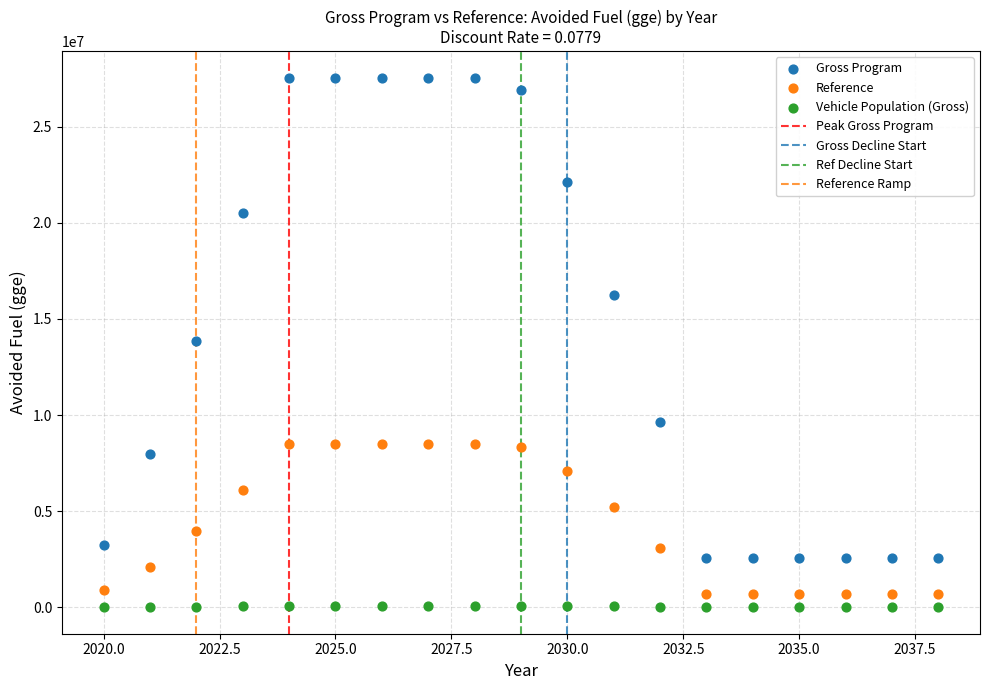

What is the X range (max minus min) for the scatter plot?

18.0